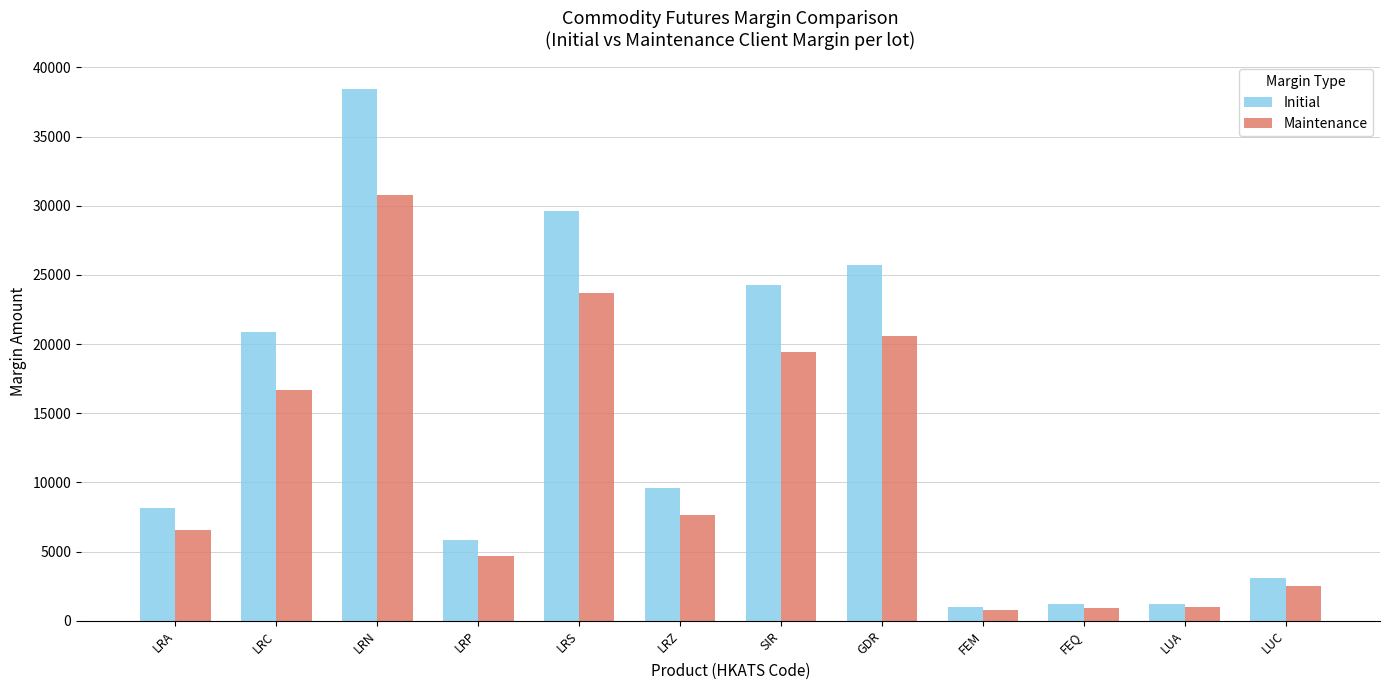

What is the difference between the maximum and minimum values in the Maintenance series?

29951